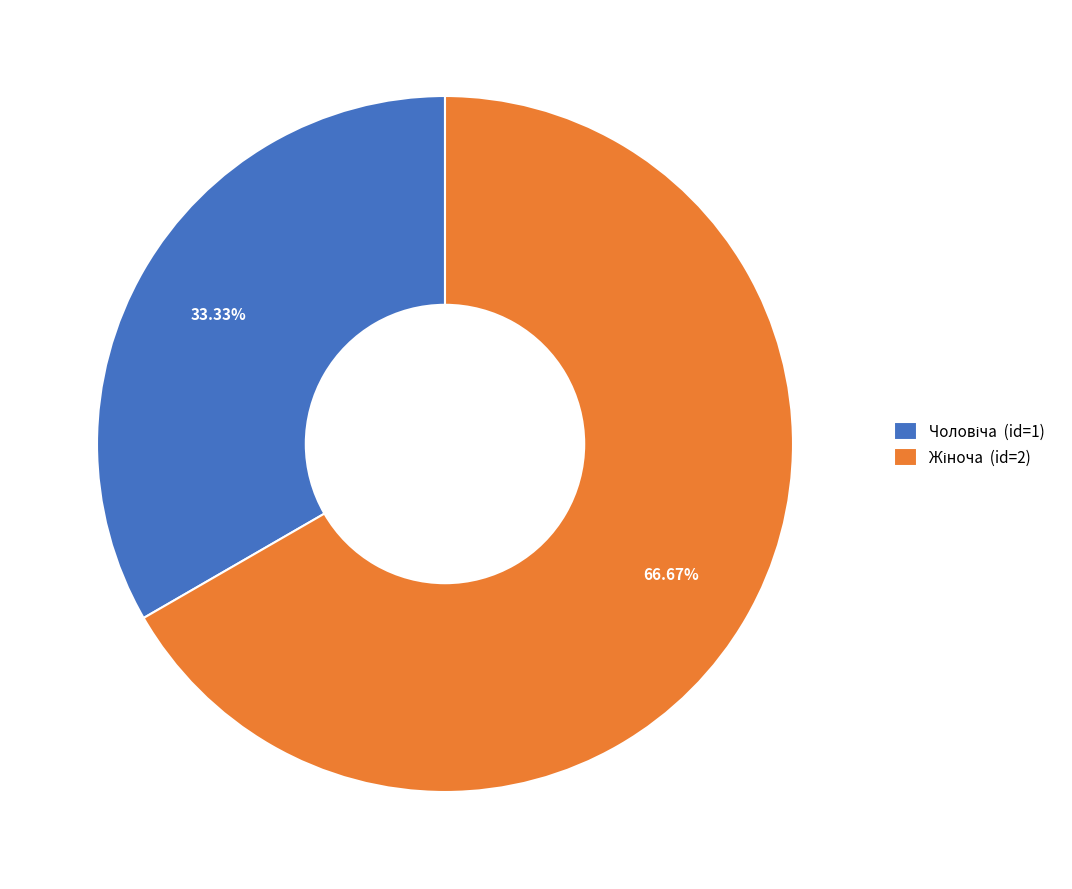

Is there a majority slice in this chart?

Yes